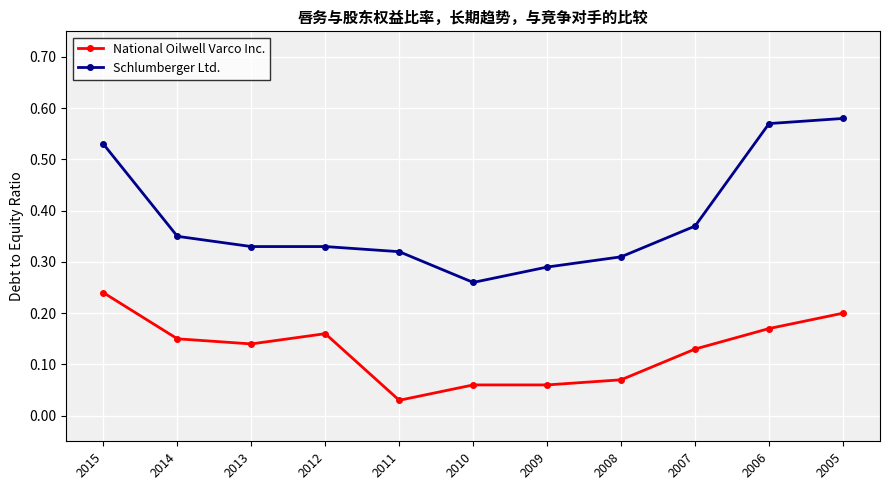

Is the value of Schlumberger Ltd. at 2008 greater than the value of National Oilwell Varco Inc. at 2006?

Yes